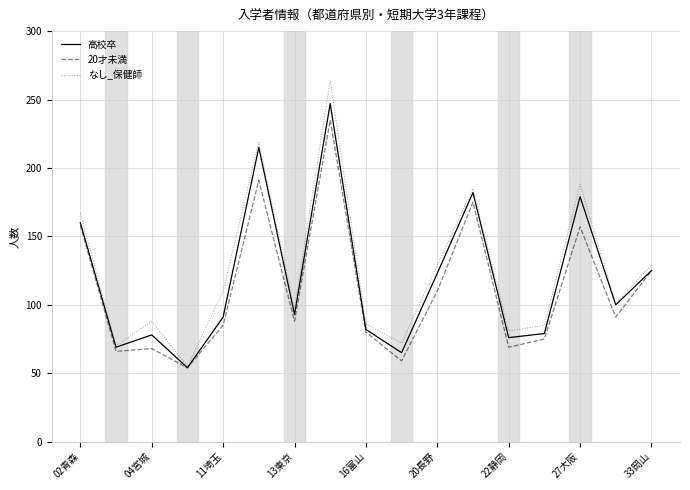

What is the lowest value of the 20才未満 series?

54